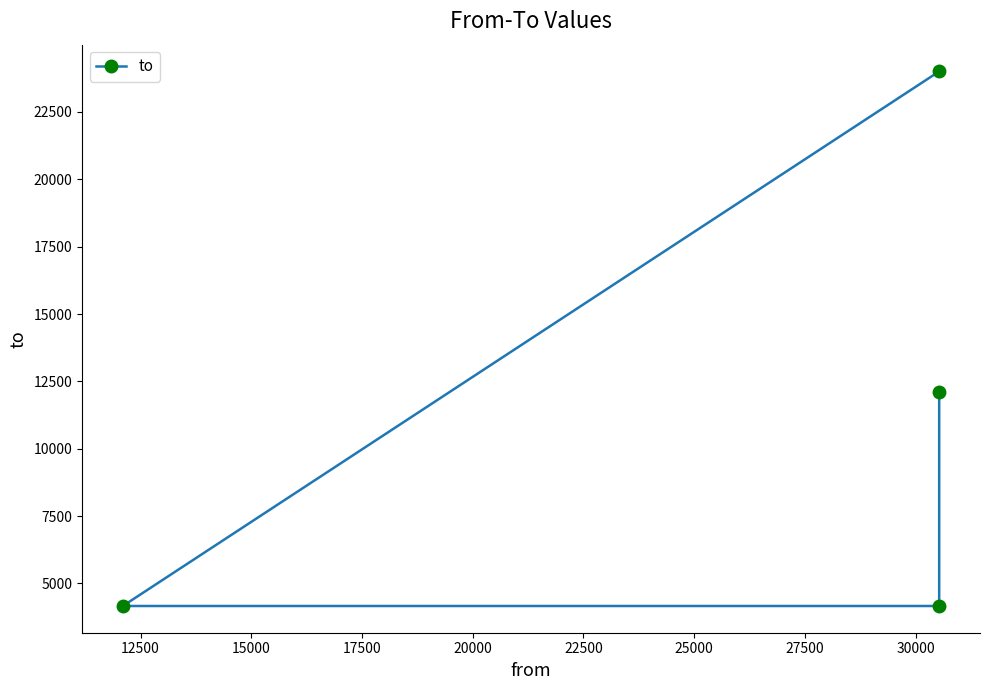

How many data points are less than 12101?

2